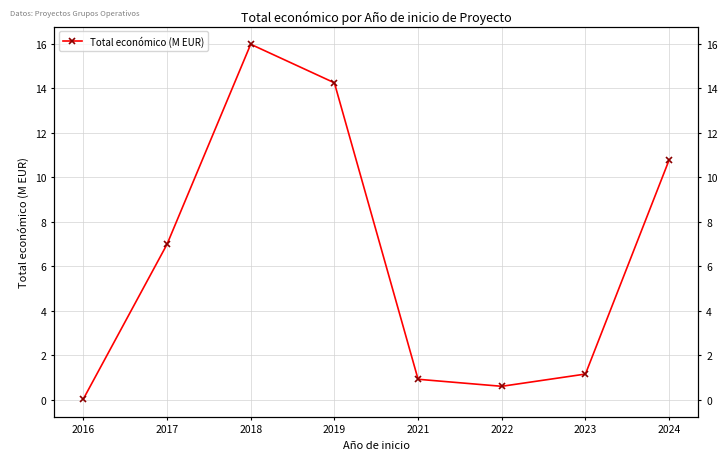

What is the difference between the maximum and minimum values?

16.0